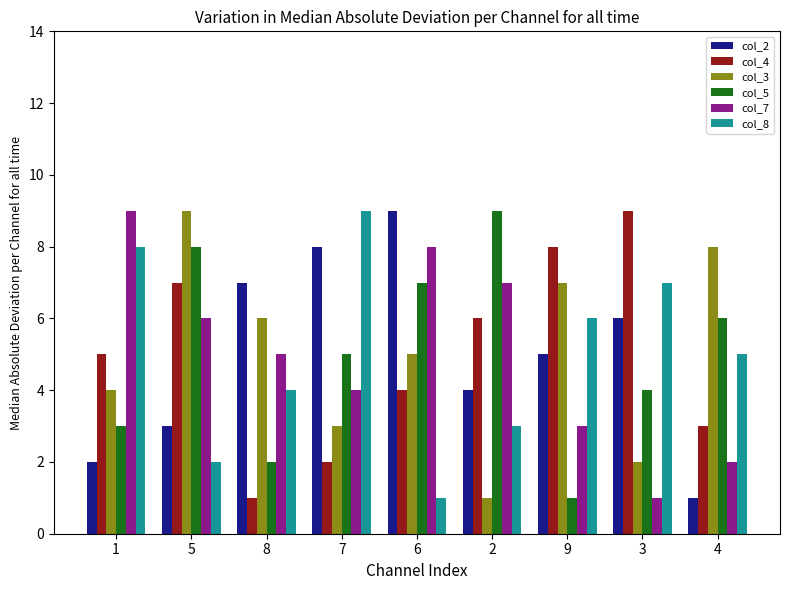

Count the number of data series in this chart.

6